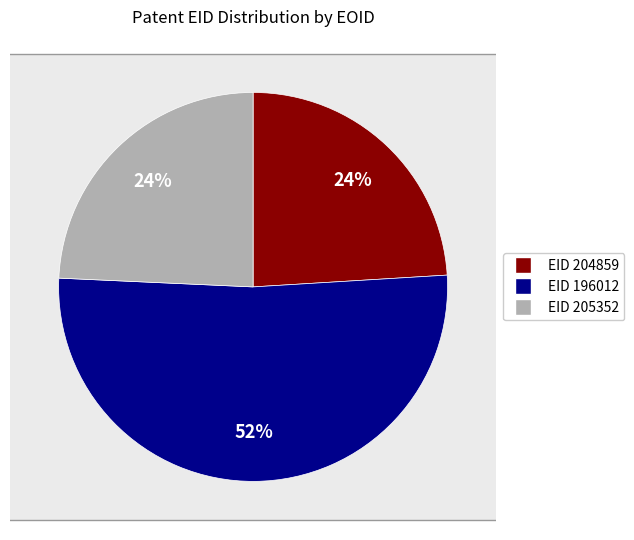

Approximately how many times larger is the value at 204859 compared to 196012?

0.5